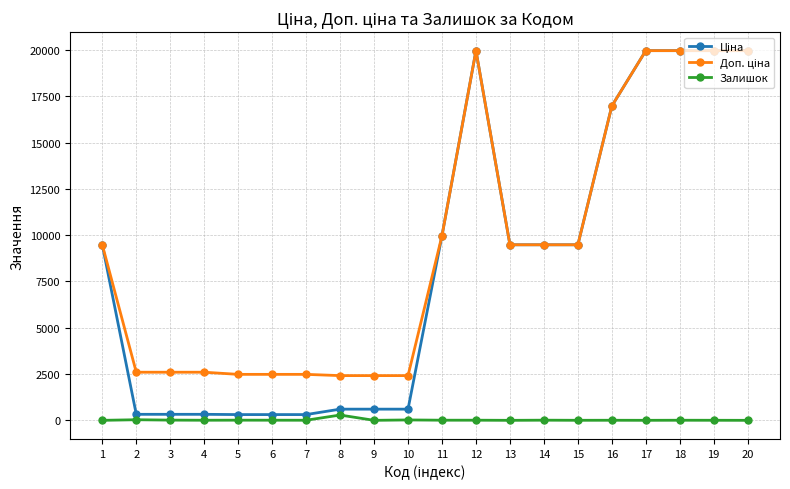

What is the maximum value shown in the chart?

19964.2